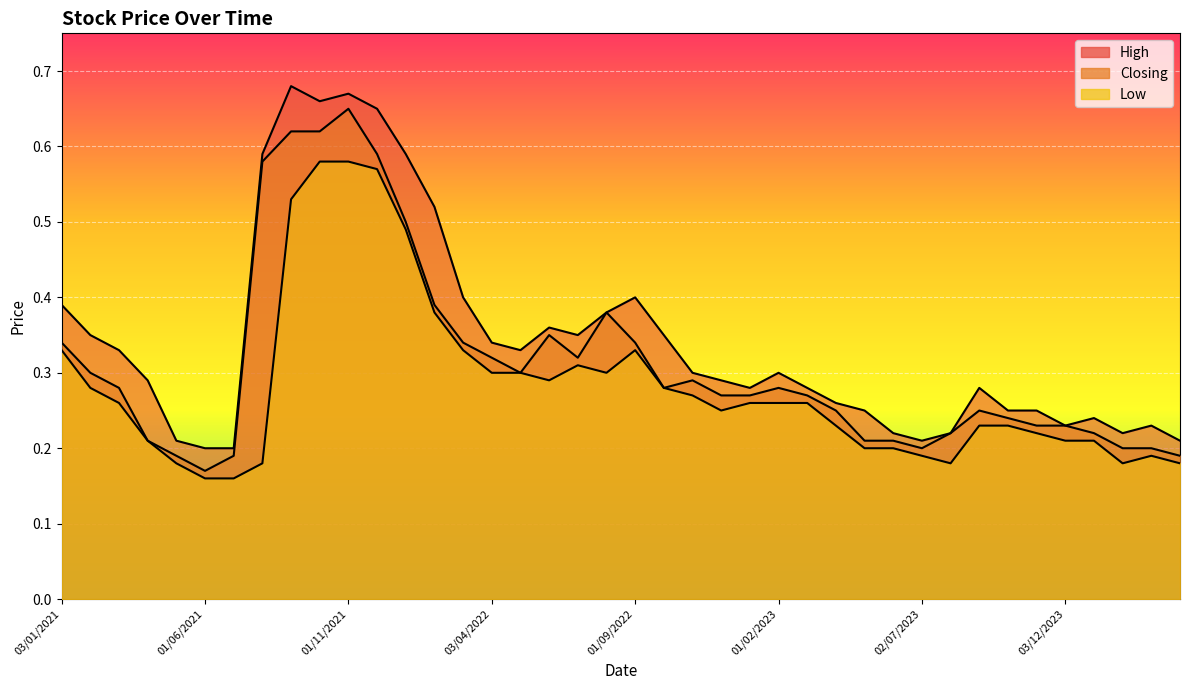

How many High values are between 0 and 1?

40